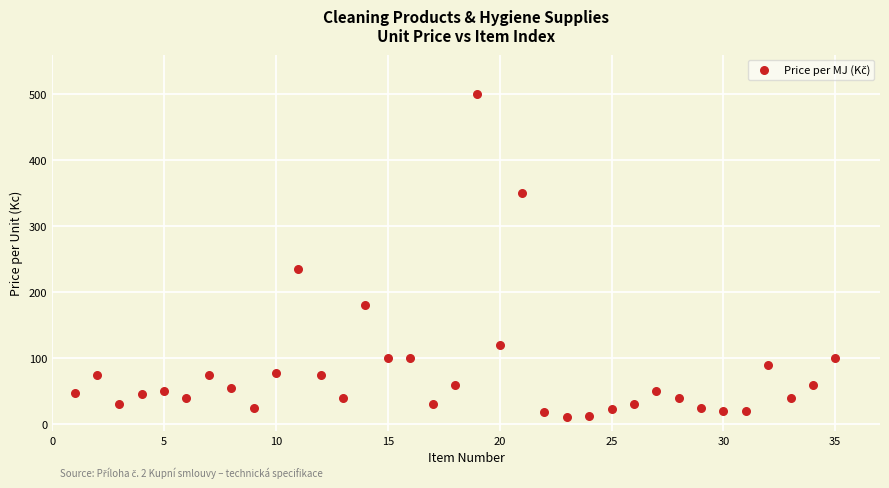

What Y value in the scatter plot is closest to 255?

235